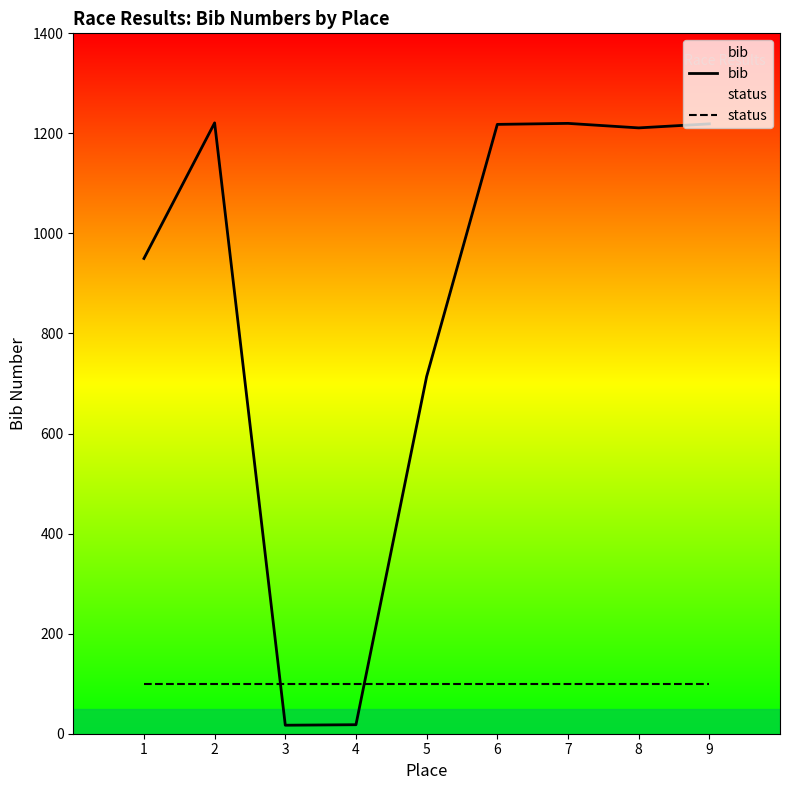

Which series has the largest total across all categories?

bib